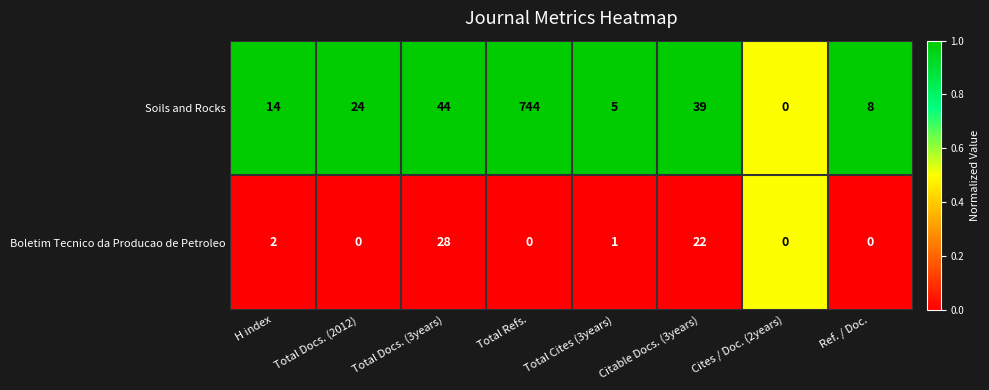

What is the total value across all series at H index?

16